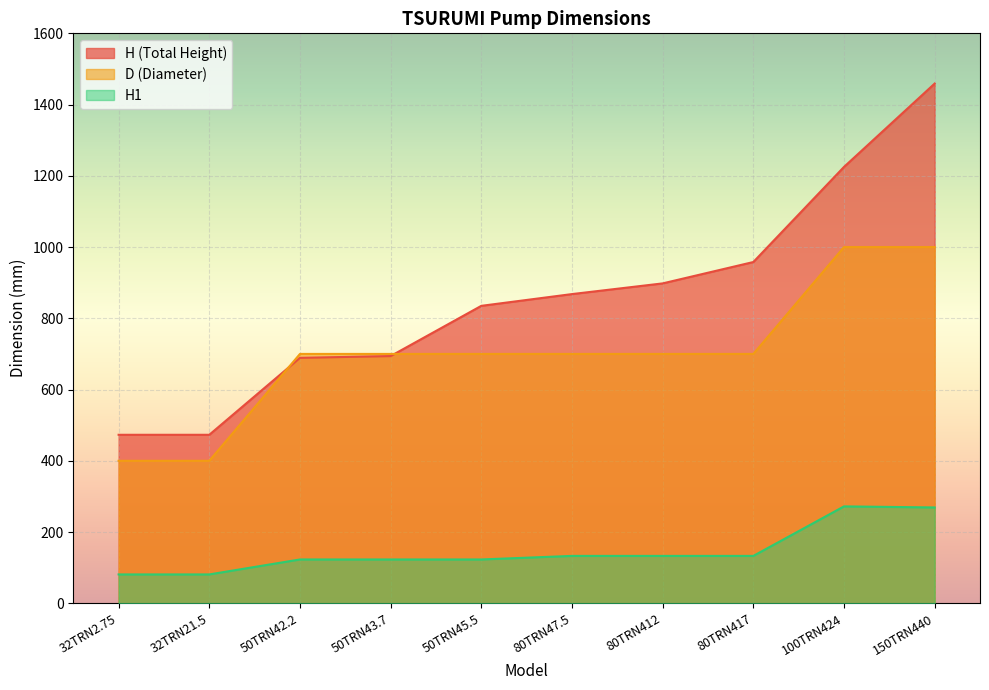

Reading left to right, extract all data points from this chart.

H (Total Height): 32TRN2.75=473	32TRN21.5=473	50TRN42.2=689	50TRN43.7=694	50TRN45.5=835	80TRN47.5=868	80TRN412=898	80TRN417=958	100TRN424=1225	150TRN440=1459
D (Diameter): 32TRN2.75=400	32TRN21.5=400	50TRN42.2=700	50TRN43.7=700	50TRN45.5=700	80TRN47.5=700	80TRN412=700	80TRN417=700	100TRN424=1000	150TRN440=1000
H1: 32TRN2.75=81	32TRN21.5=81	50TRN42.2=123	50TRN43.7=123	50TRN45.5=123	80TRN47.5=133	80TRN412=133	80TRN417=133	100TRN424=272	150TRN440=269